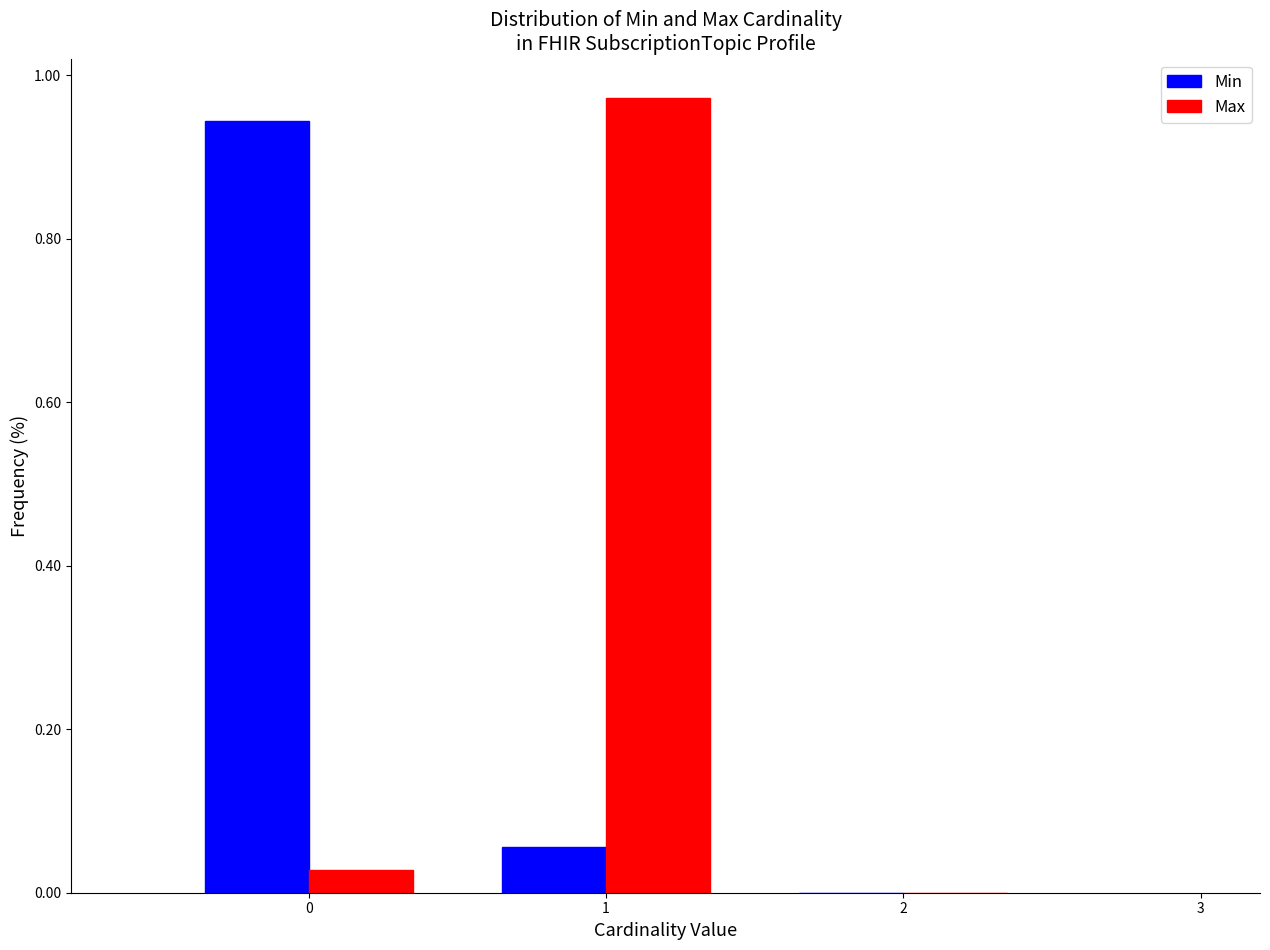

Reading left to right, list every range on the x-axis with the height of the bar of each series over it. The values are not printed on the chart, so give them approximately, as read against the axis.

-0.5 to 0.5: Min=0.94	Max=0.02
0.5 to 1.5: Min=0.06	Max=0.98
1.5 to 2.5: Min=0	Max=0